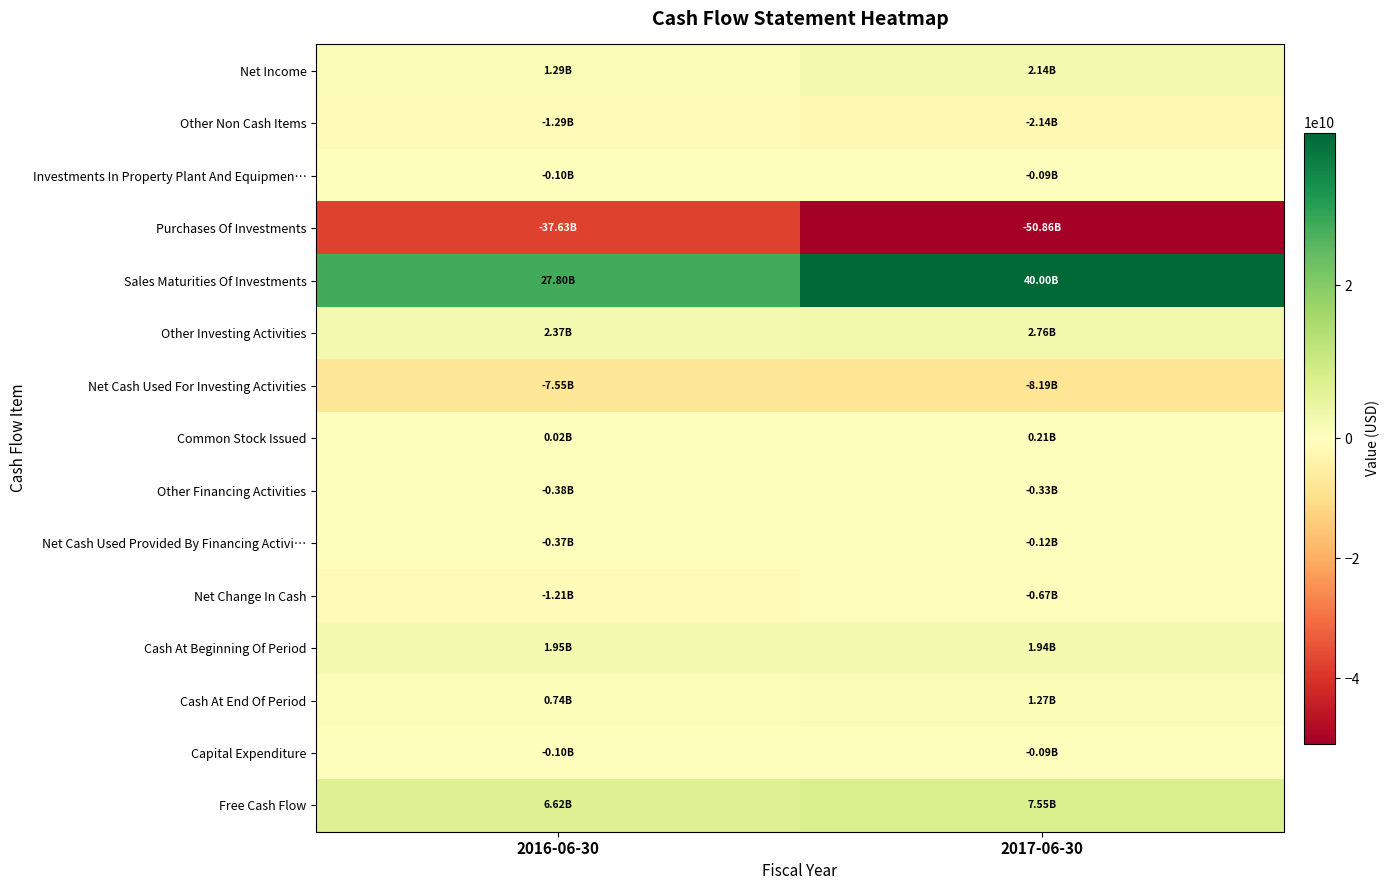

At how many categories does at least one series exceed 27605794555?

2